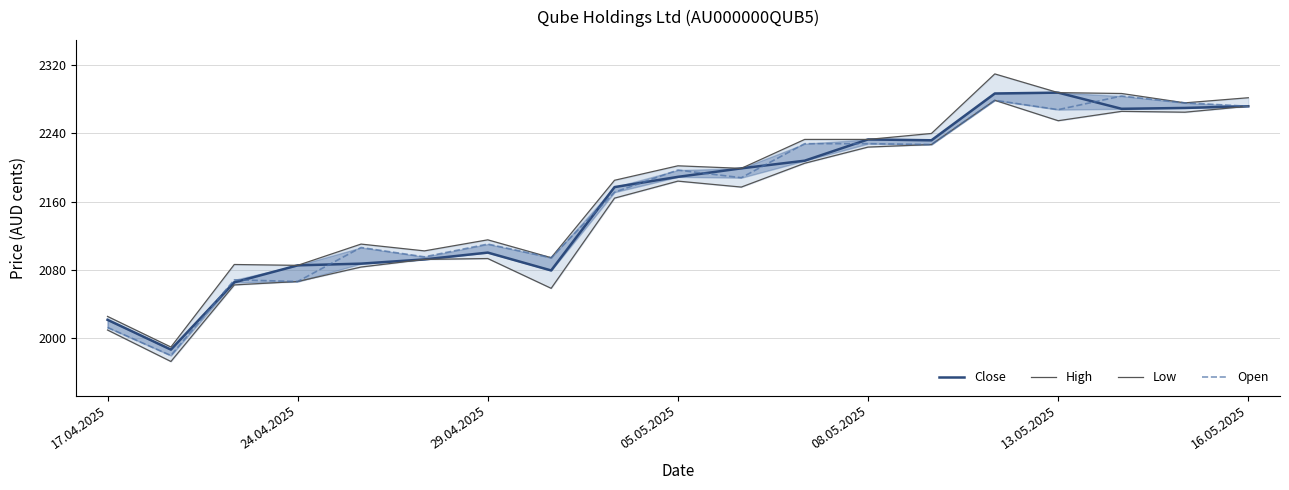

Which series has the widest spread of values?

High